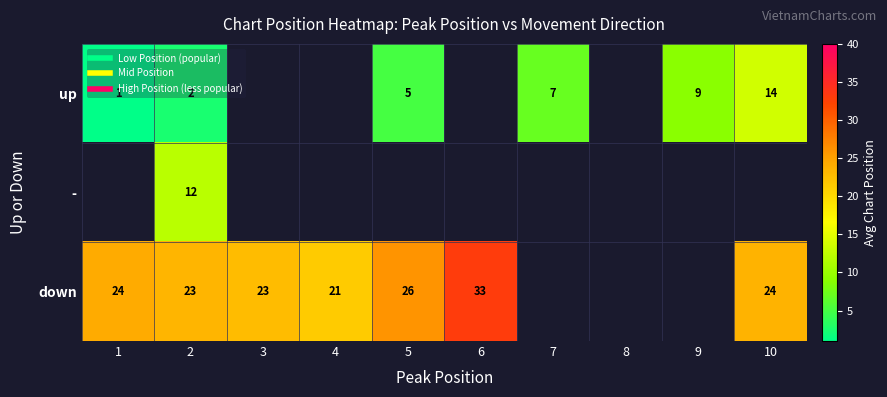

Which category has the lowest value in the - series?

1